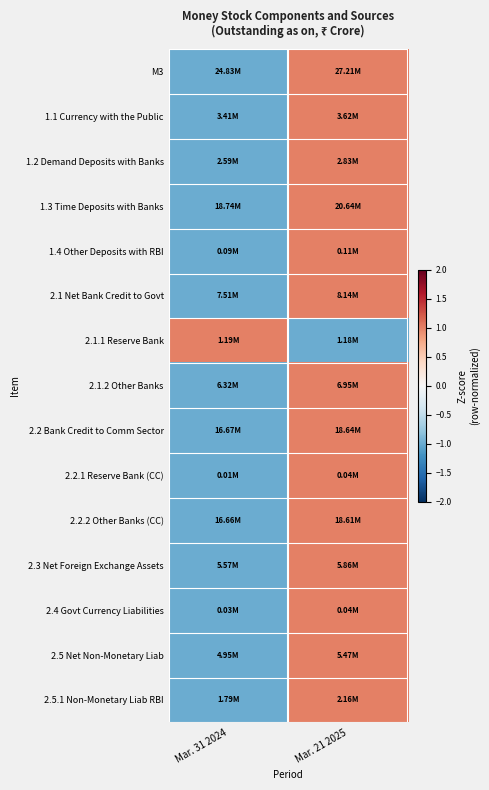

Reading left to right, what are all the values shown in this chart?

M3: Mar. 31 2024=-1	Mar. 21 2025=1
1.1 Currency with the Public: Mar. 31 2024=-1	Mar. 21 2025=1
1.2 Demand Deposits with Banks: Mar. 31 2024=-1	Mar. 21 2025=1
1.3 Time Deposits with Banks: Mar. 31 2024=-1	Mar. 21 2025=1
1.4 Other Deposits with RBI: Mar. 31 2024=-1	Mar. 21 2025=1
2.1 Net Bank Credit to Govt: Mar. 31 2024=-1	Mar. 21 2025=1
2.1.1 Reserve Bank: Mar. 31 2024=1	Mar. 21 2025=-1
2.1.2 Other Banks: Mar. 31 2024=-1	Mar. 21 2025=1
2.2 Bank Credit to Comm Sector: Mar. 31 2024=-1	Mar. 21 2025=1
2.2.1 Reserve Bank (CC): Mar. 31 2024=-1	Mar. 21 2025=1
2.2.2 Other Banks (CC): Mar. 31 2024=-1	Mar. 21 2025=1
2.3 Net Foreign Exchange Assets: Mar. 31 2024=-1	Mar. 21 2025=1
2.4 Govt Currency Liabilities: Mar. 31 2024=-1	Mar. 21 2025=1
2.5 Net Non-Monetary Liab: Mar. 31 2024=-1	Mar. 21 2025=1
2.5.1 Non-Monetary Liab RBI: Mar. 31 2024=-1	Mar. 21 2025=1